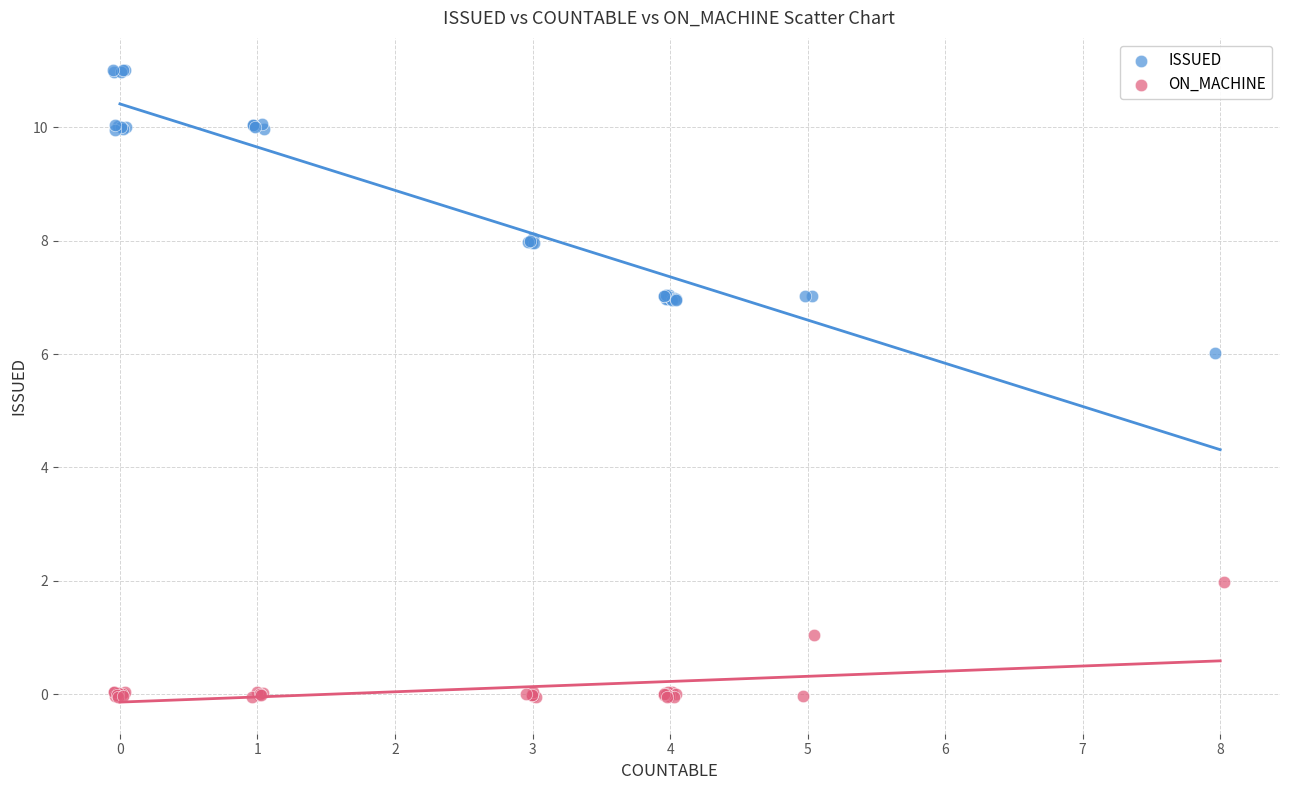

Which series reaches the minimum Y coordinate?

ON_MACHINE